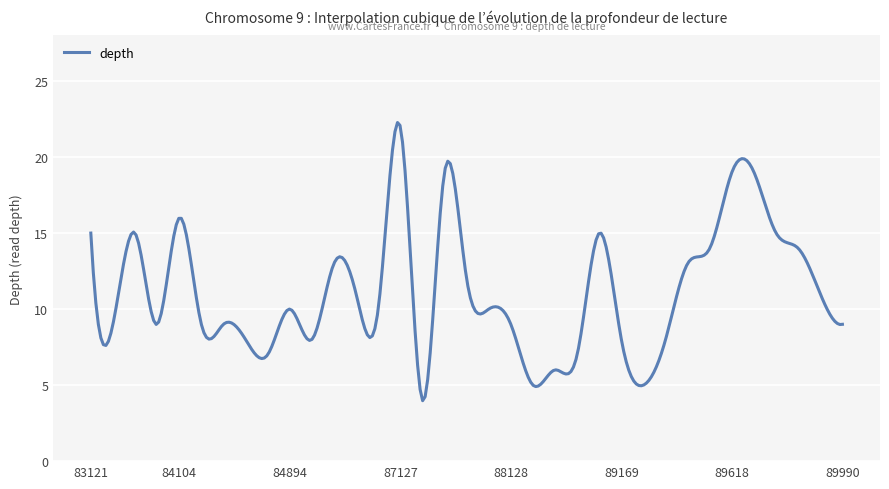

What is the difference between the maximum and minimum values?

18.3